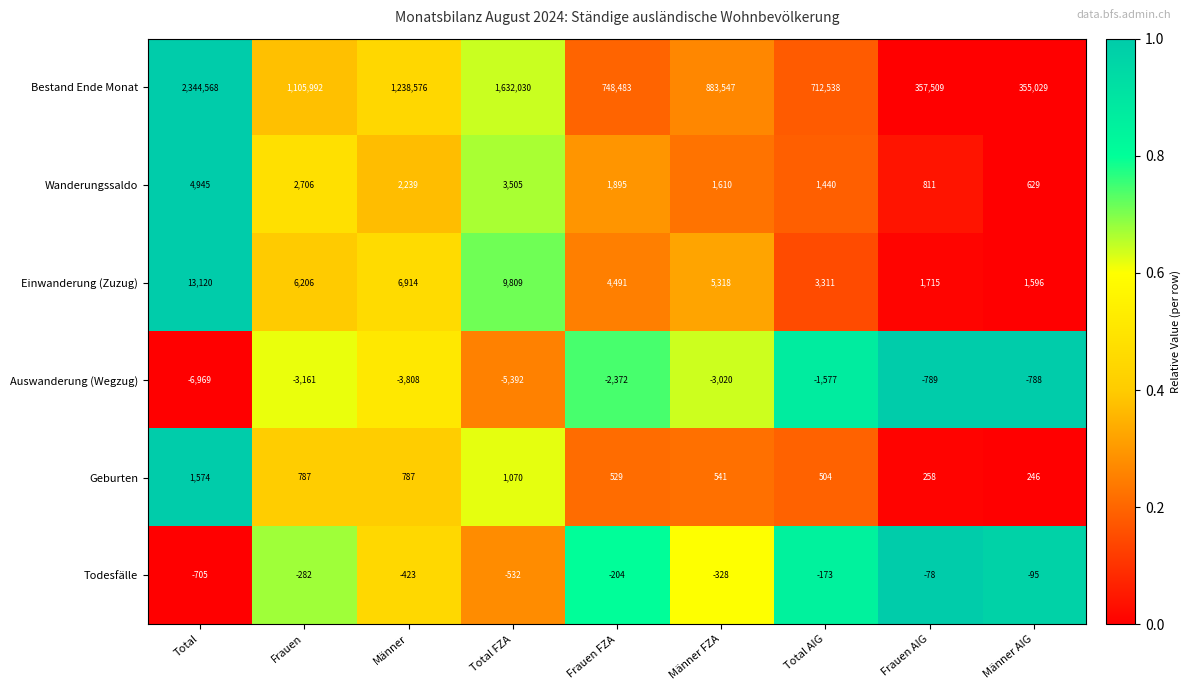

What is the total value across all series at Frauen FZA?

752822